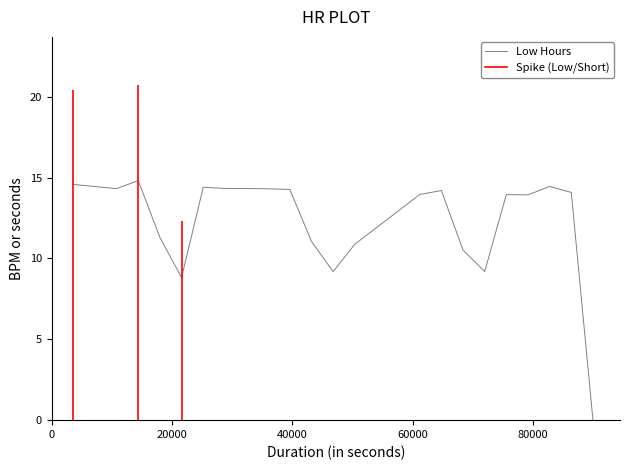

What is the highest value of the Low Hours series?

14.8